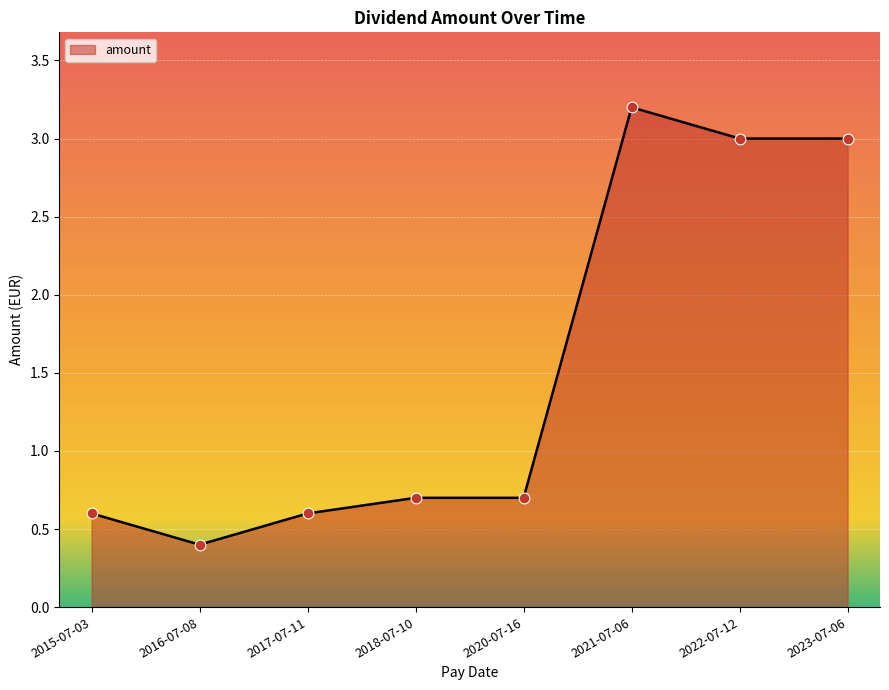

Between 2018-07-10 and 2023-07-06, which is larger?

2023-07-06